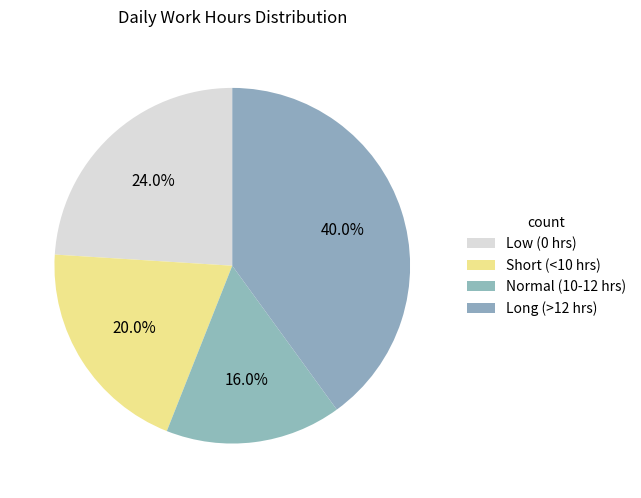

How many segments does this pie chart have?

4